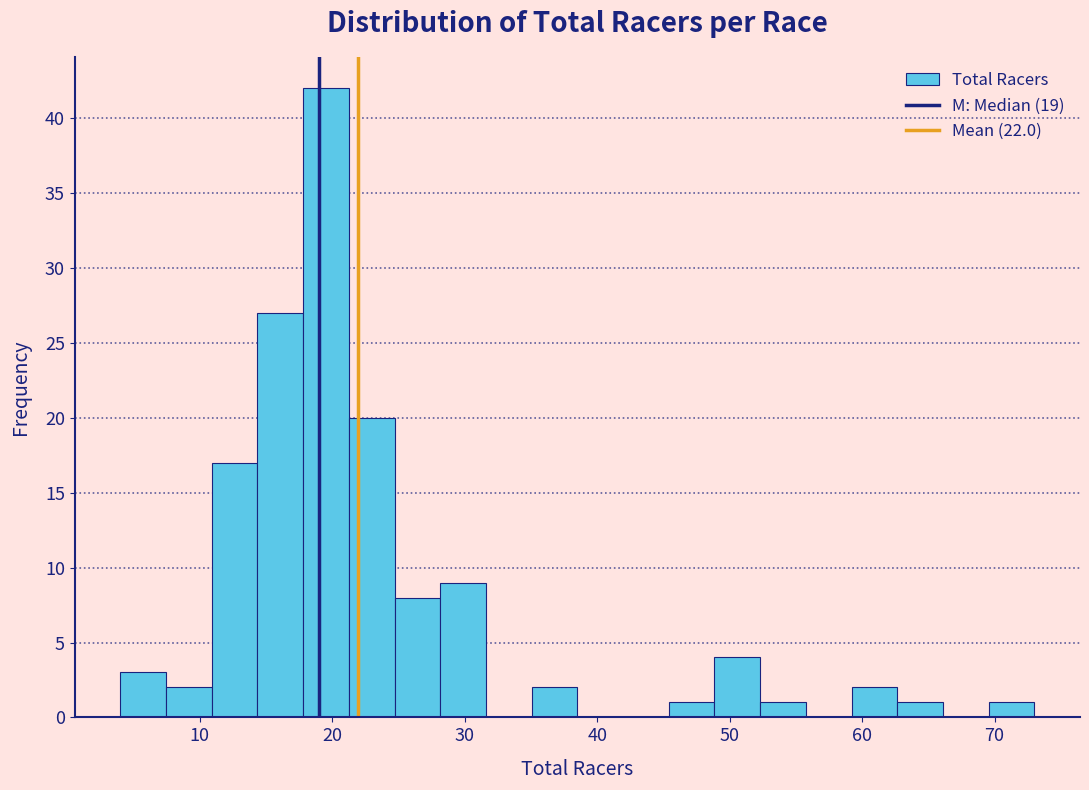

Around what value on the x-axis is the tallest bar? Give the approximate position of its centre, as read against the axis.

20